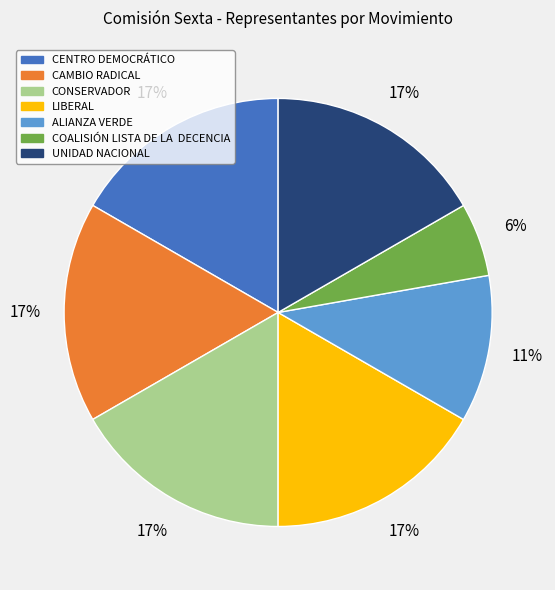

Does CENTRO DEMOCRÁTICO represent more than half of the total?

No